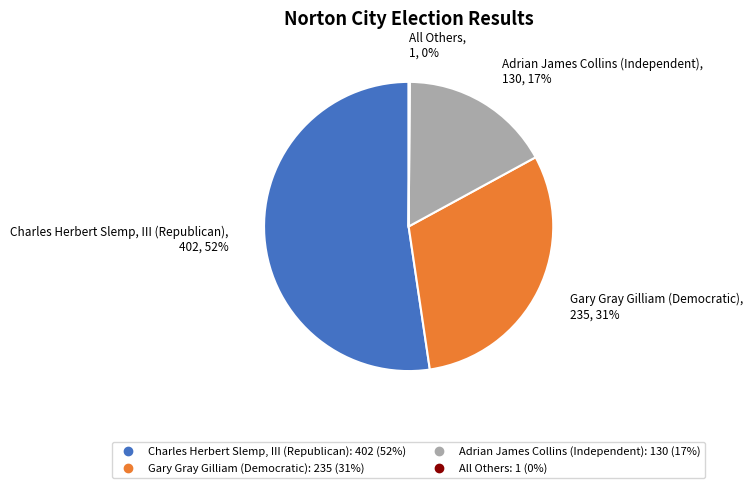

What percentage is the Charles Herbert Slemp, III (Republican) slice, to the nearest percent?

52%